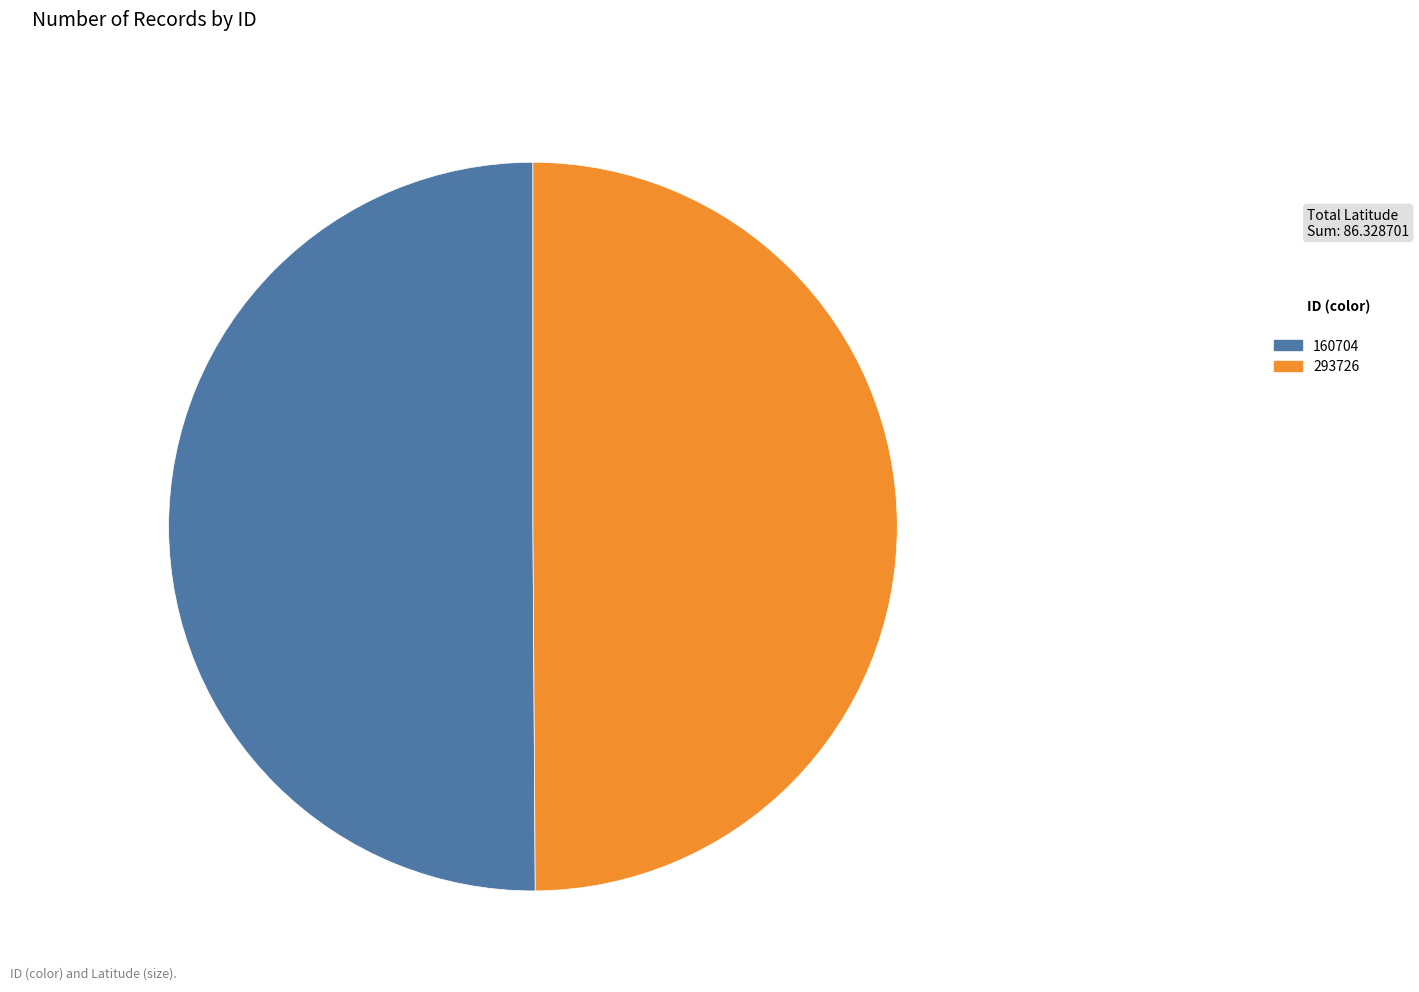

Is the sum of 160704 and 293726 greater than half?

Yes